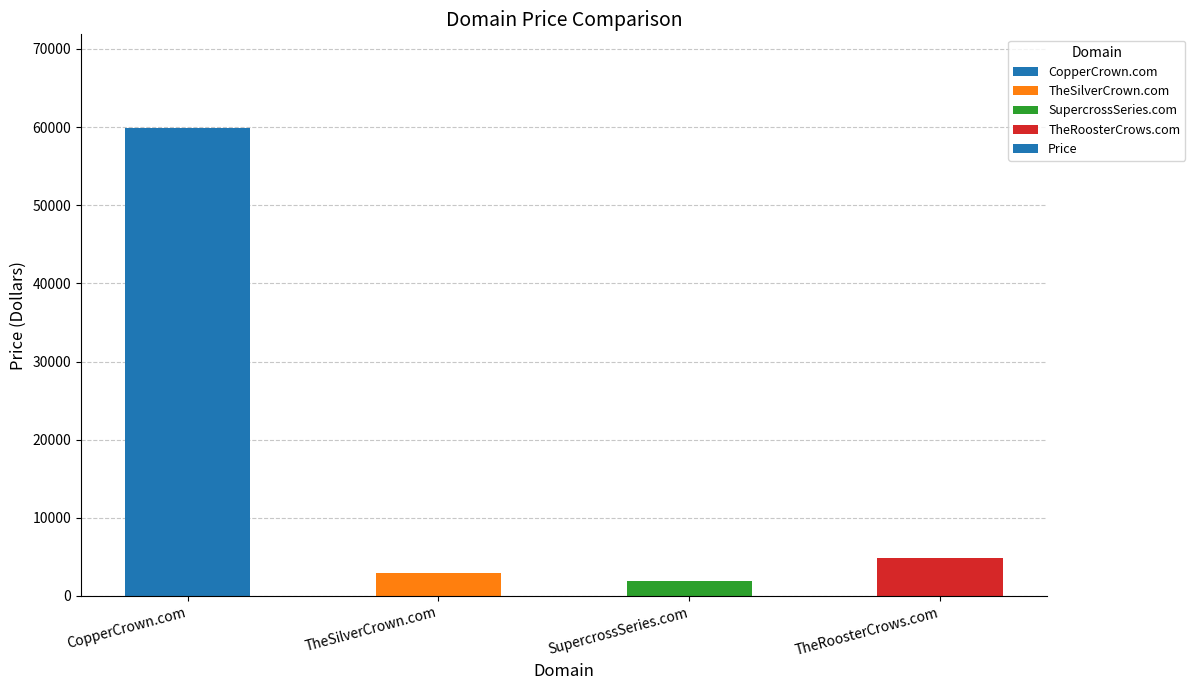

What is the value of the 3rd bar from the left?

1888